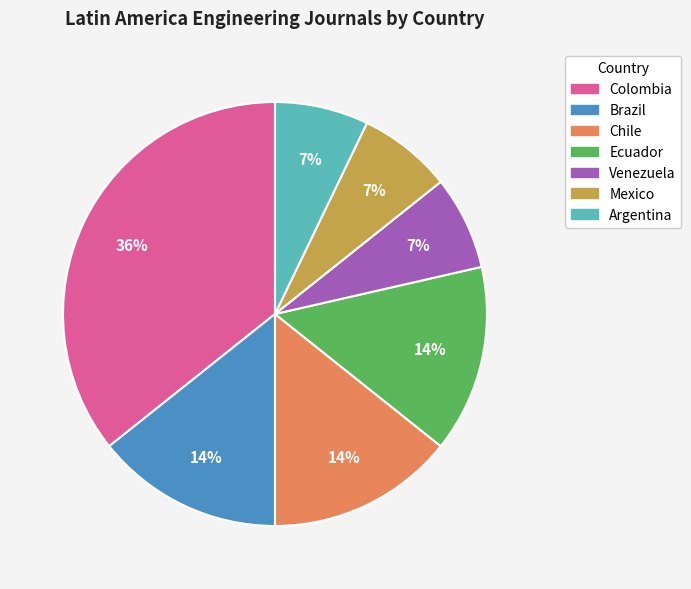

Is there any slice that represents more than half of the pie?

No